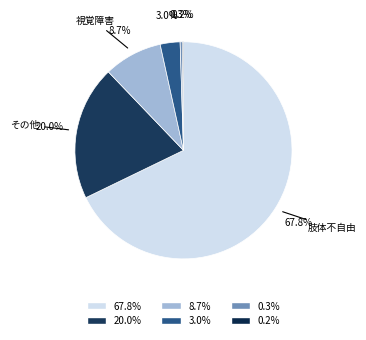

Does any single category account for the majority?

Yes